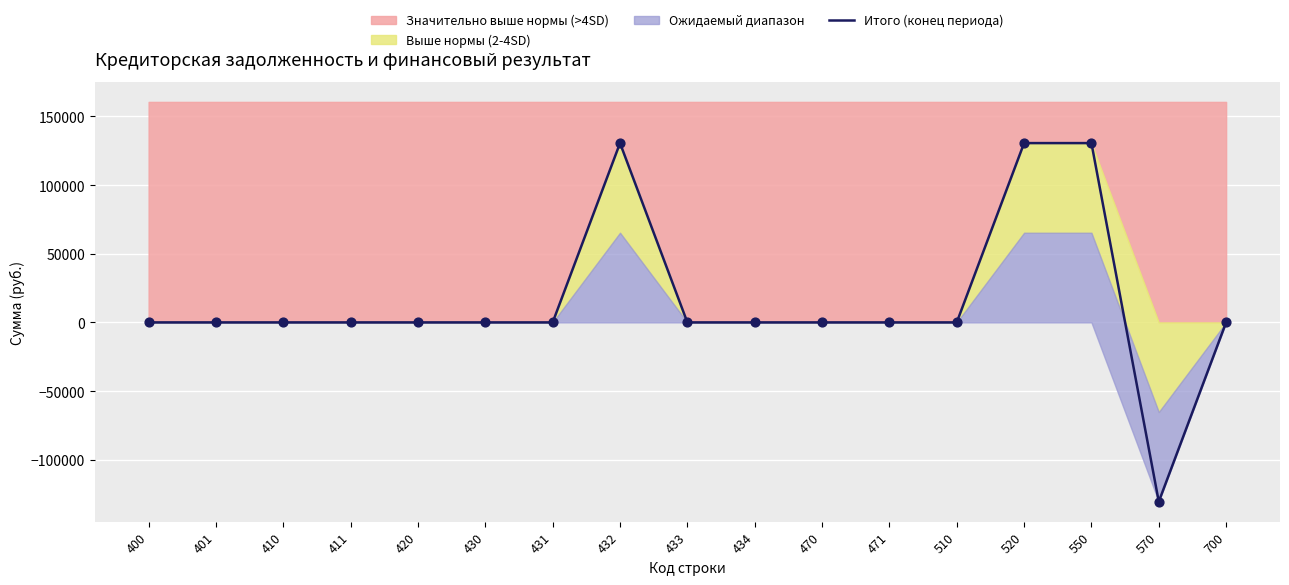

Which has a higher value, 700 or 470?

700